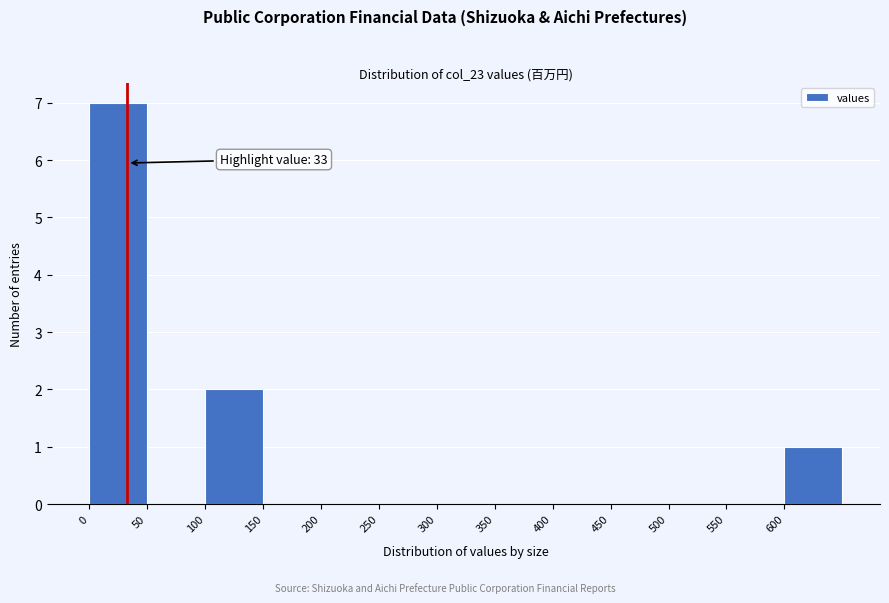

Over which range of the x-axis is the bar tallest?

0 to 50